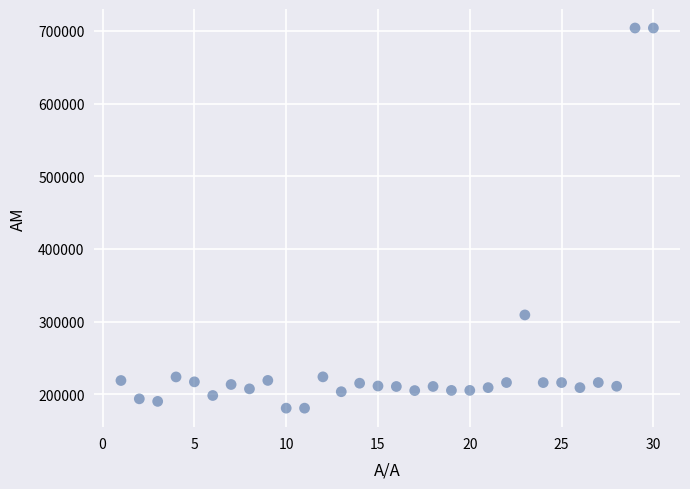

What Y value in the scatter plot is closest to 442488?

309248